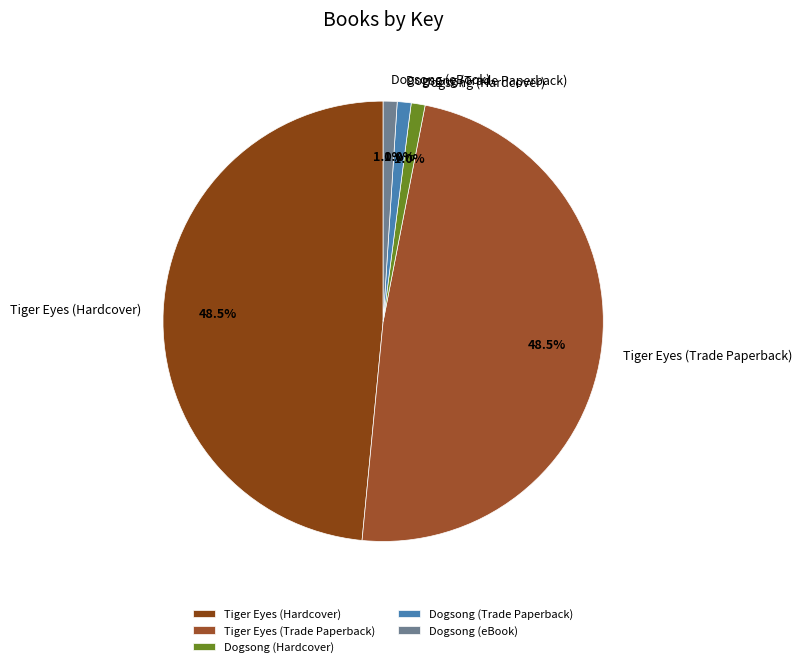

What portion of the pie excludes Tiger Eyes (Trade Paperback)?

51.5%